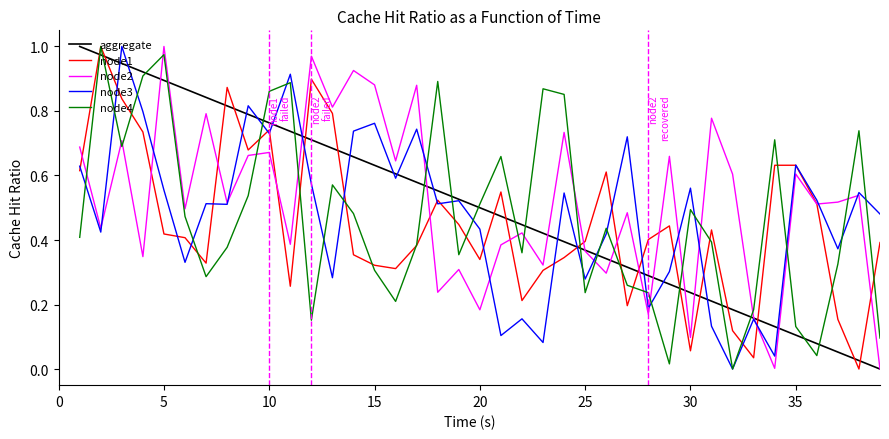

How many intersections are there between node3 and node4?

20